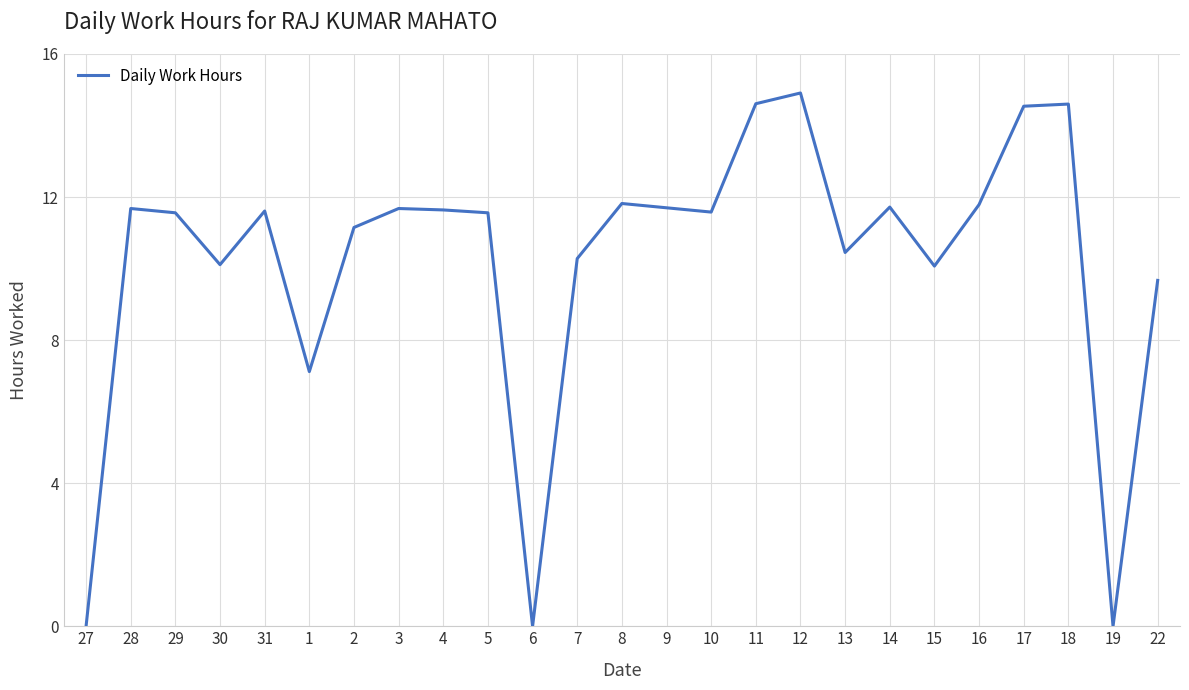

What position from the right is 30?

22